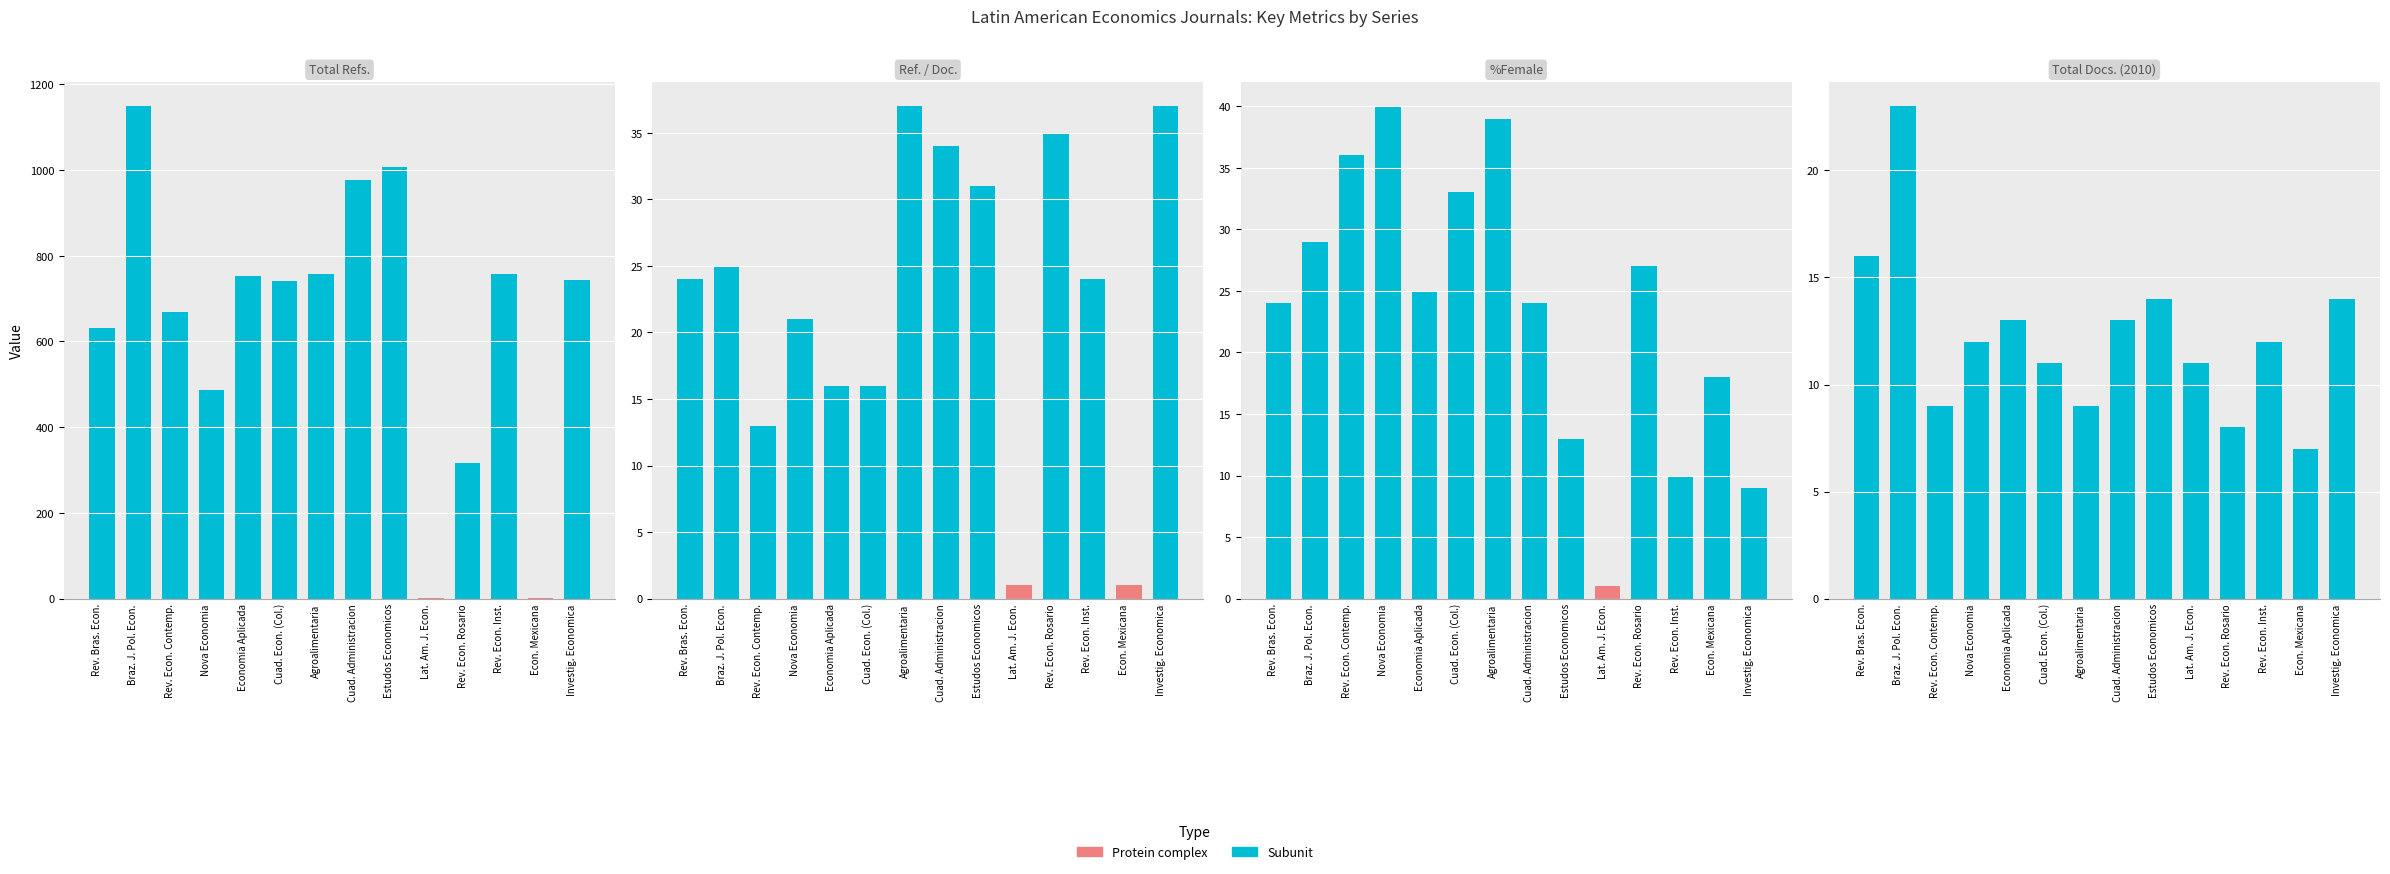

At which category does the chart reach its minimum across all series?

Latin American Journal of Economics